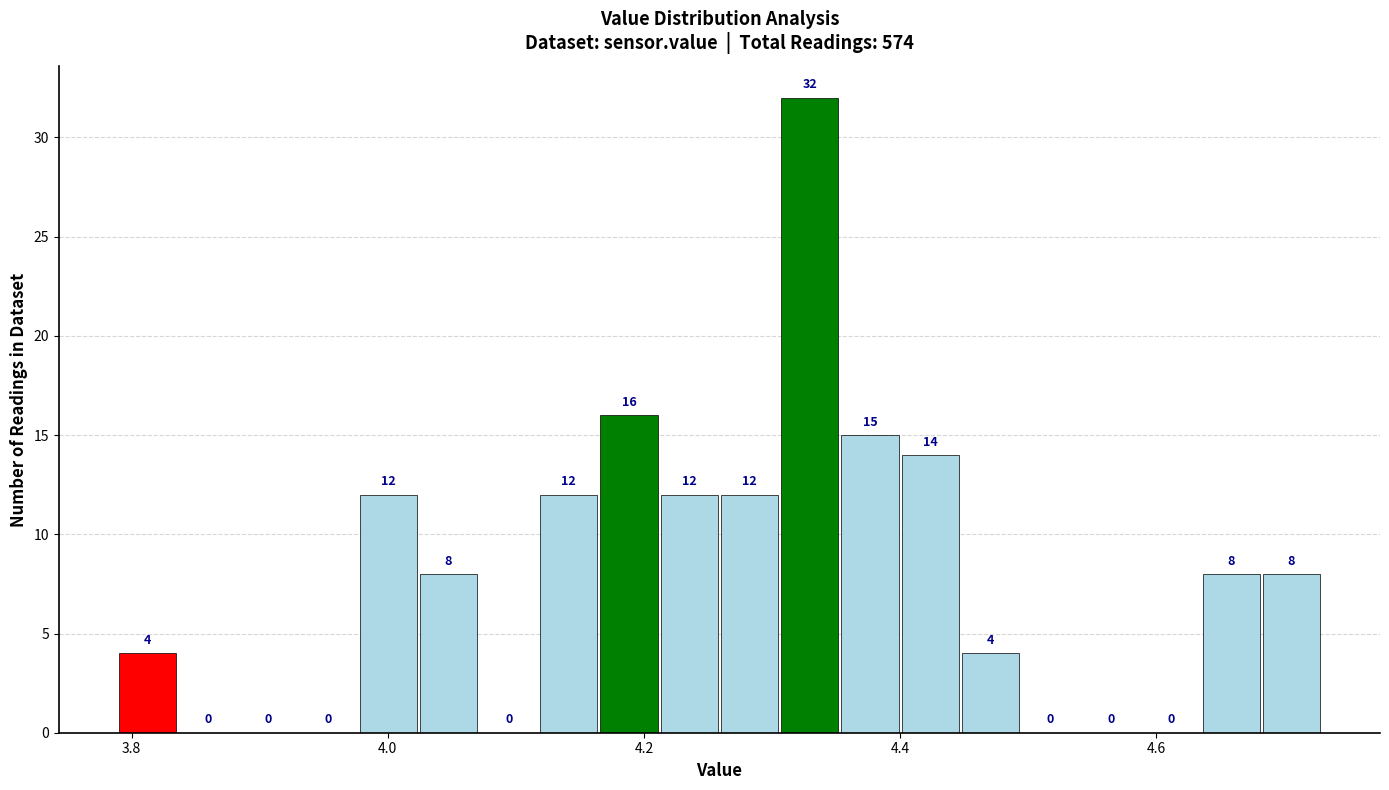

Around what value on the x-axis is the tallest bar? Give the approximate position of its centre, as read against the axis.

4.32